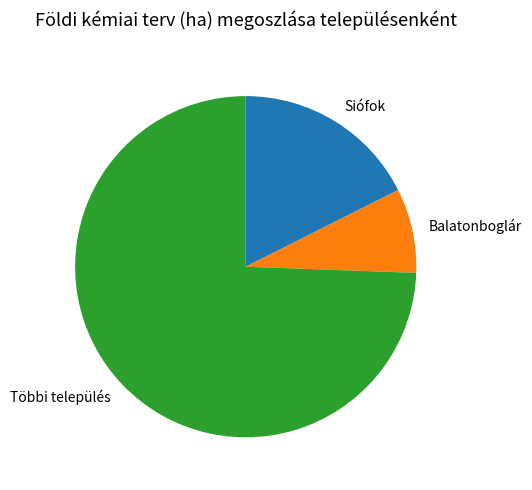

True or false: Siófok accounts for 27% of the total.

False